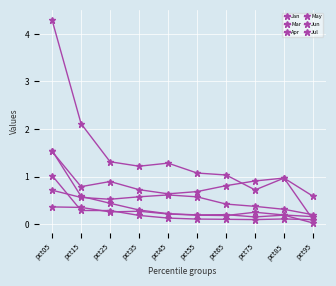

Between pct15 and pct55, which series saw the biggest shift?

May